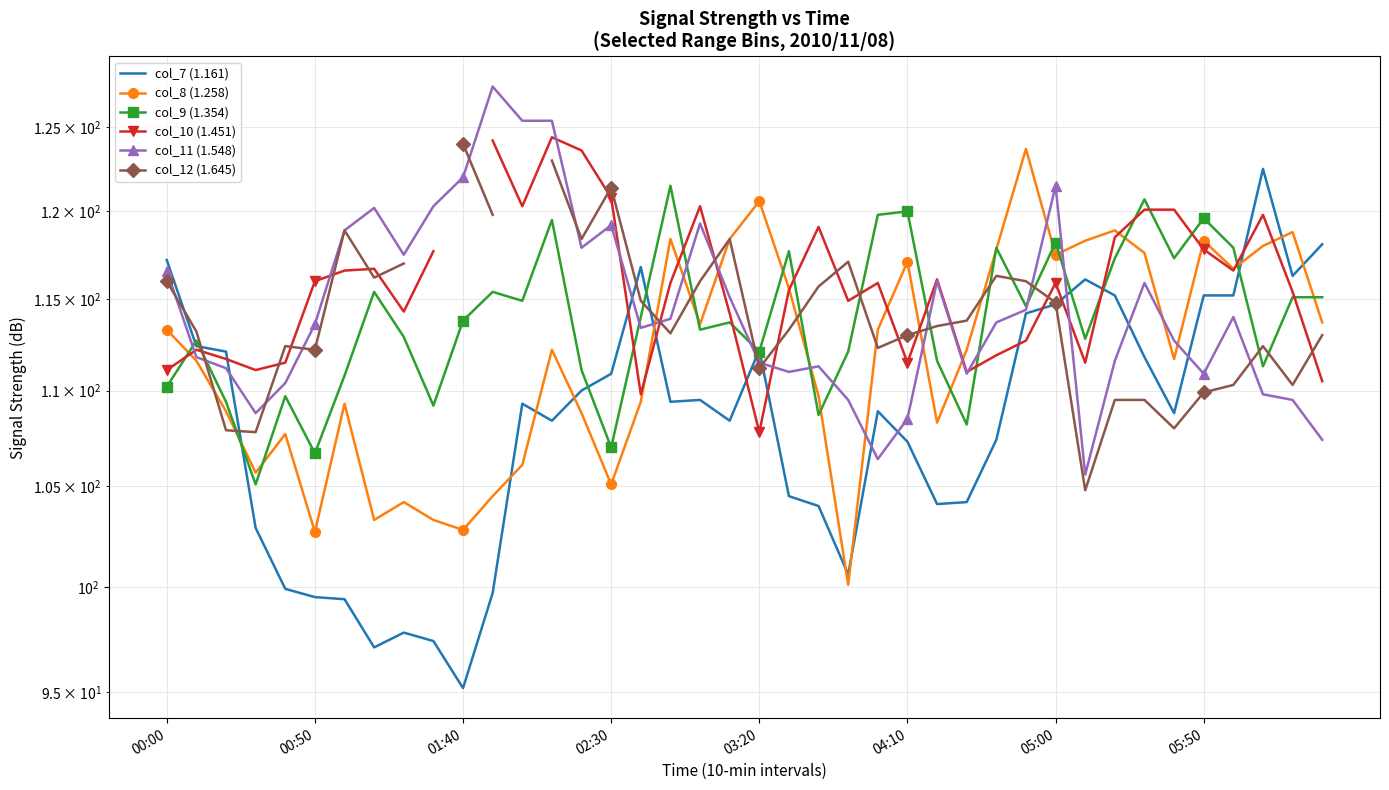

At which category does col_7 (1.161) reach its first local peak?

8